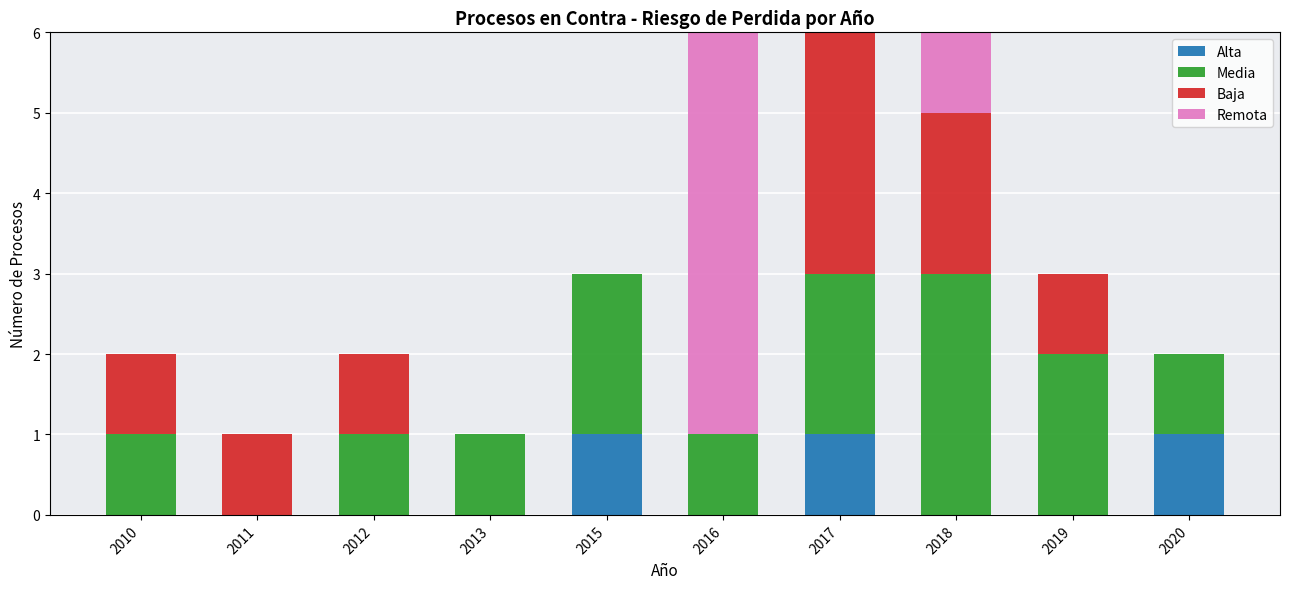

Count the number of data series in this chart.

4